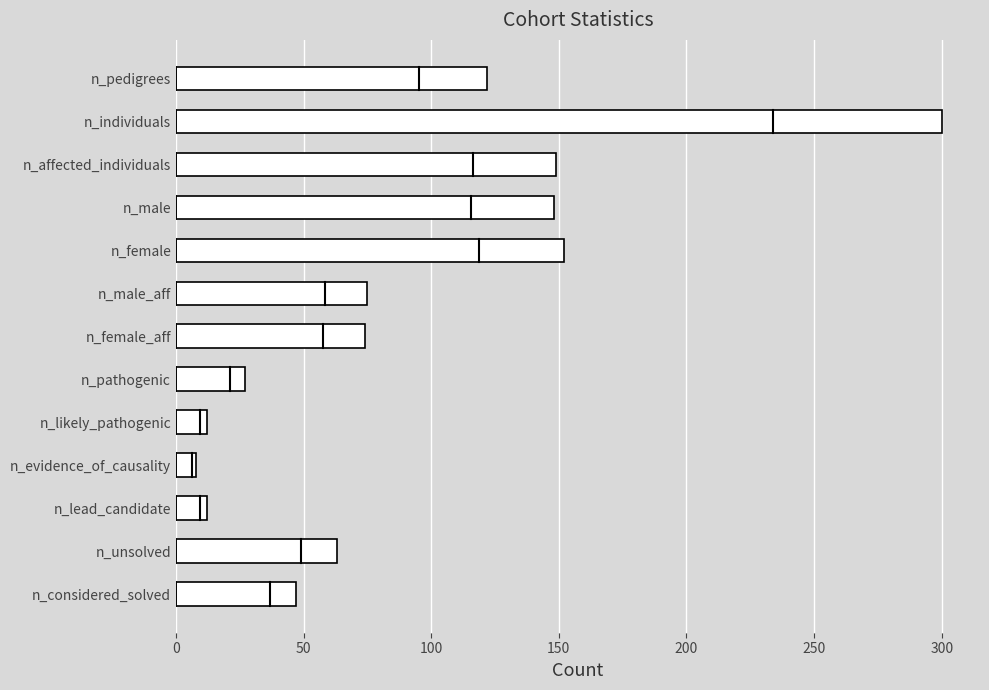

What is the approximate value at n_considered_solved?

47